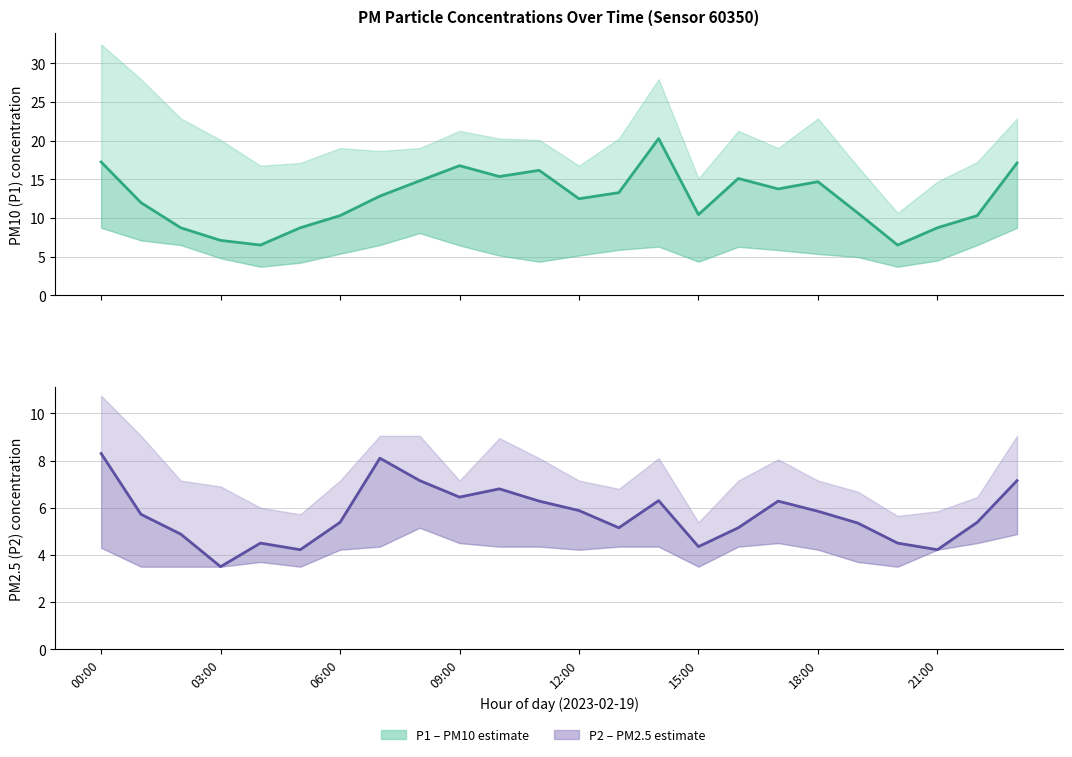

At which category is the sum across all series the highest?

14